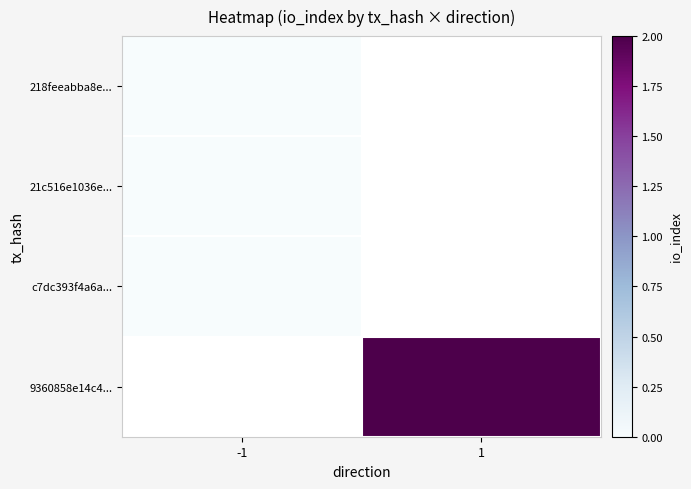

Count the number of data series in this chart.

4